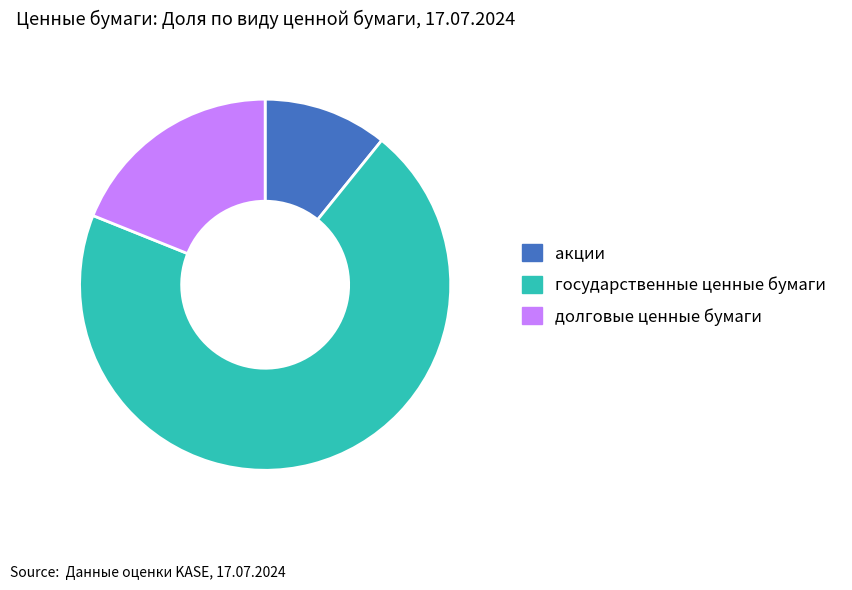

Is the sum of долговые ценные бумаги and акции greater than half?

No